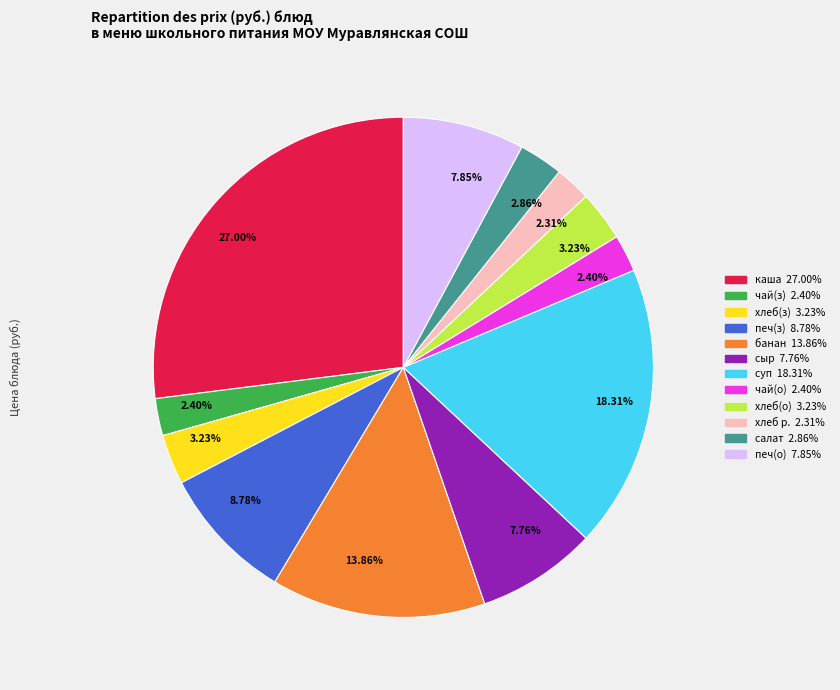

To the nearest percent, what is the average slice percentage?

8%